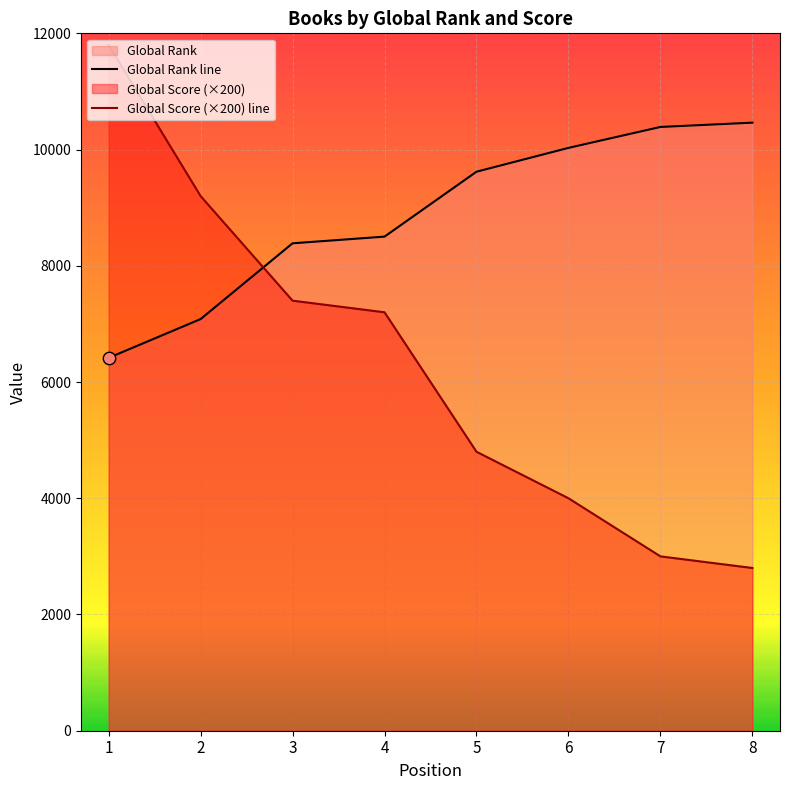

What are all the series names shown in the legend?

Global Rank, Global Score